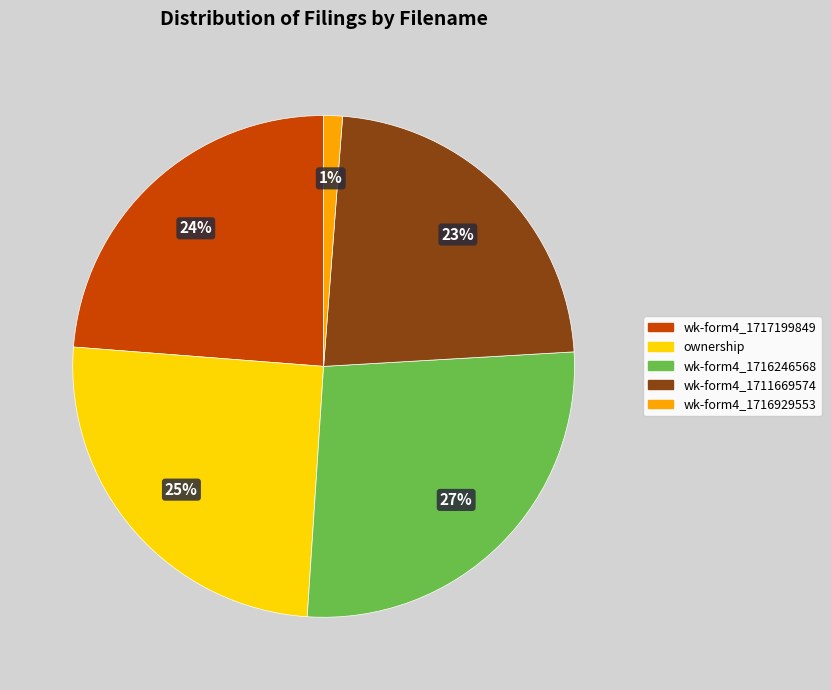

To the nearest percent, what is the difference between the largest and smallest slice percentages?

26%